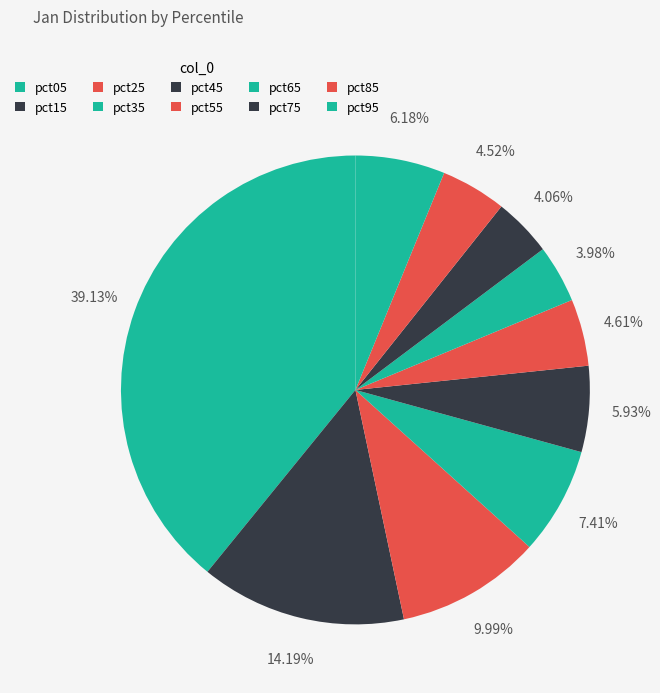

To the nearest percent, what portion does pct05 represent?

39%